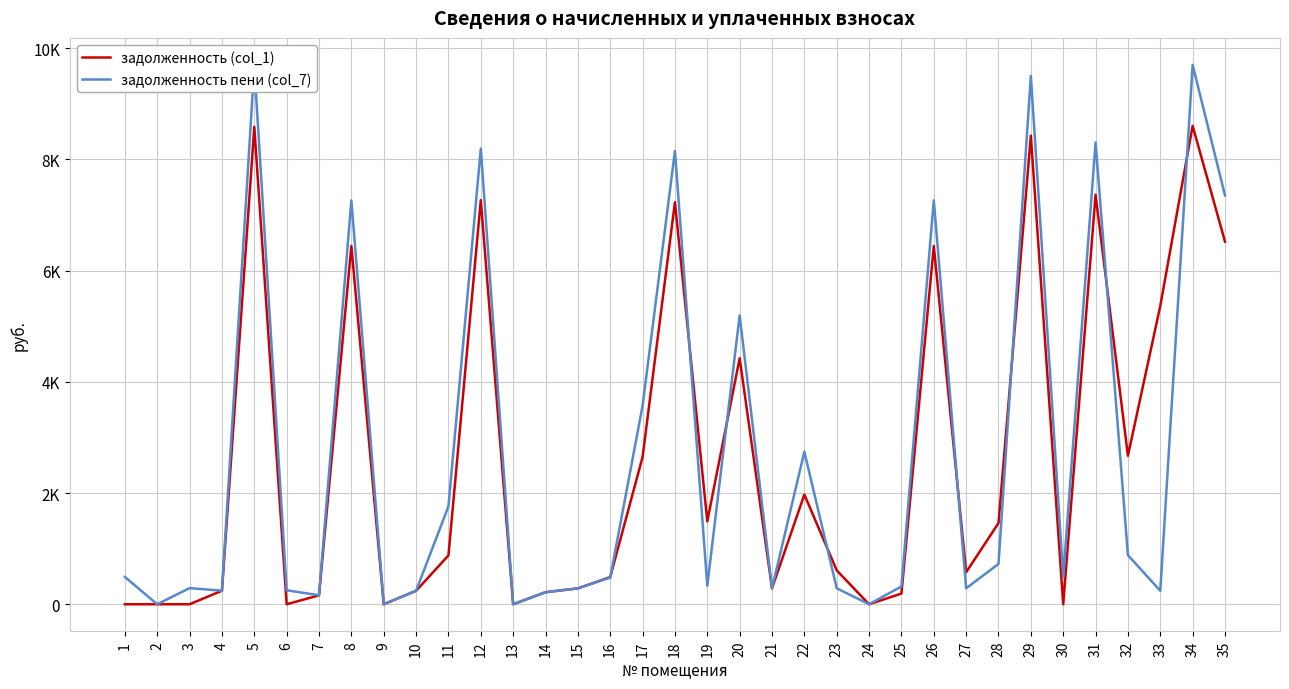

Does the chart display data point markers on the line(s)?

No